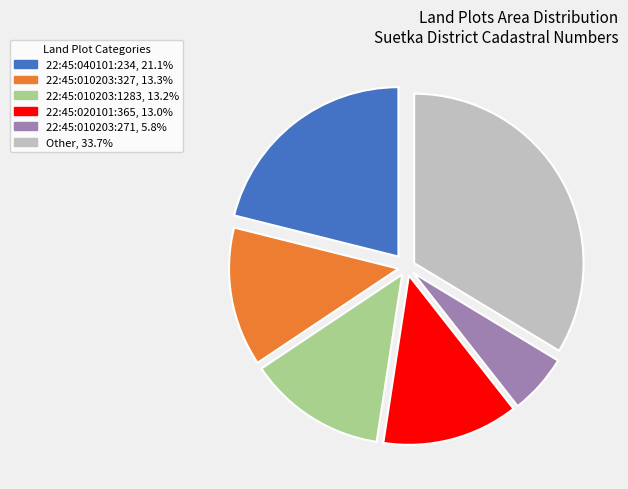

Does 22:45:010203:1283, 13.2% account for over 50% of the chart?

No